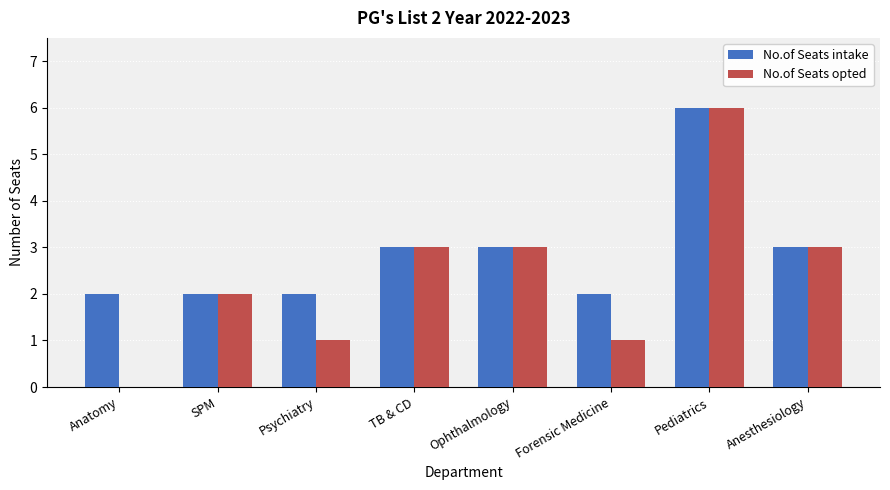

What is the maximum value for No.of Seats opted?

6